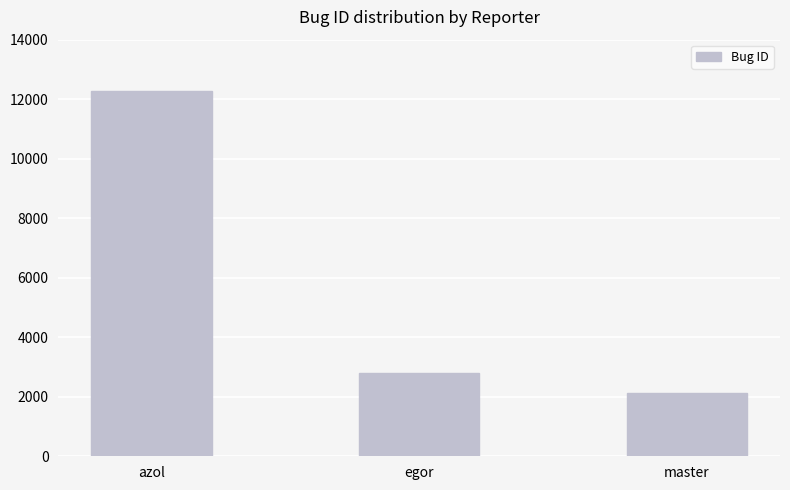

Reading left to right, what are all the values shown in this chart?

azol=12276	egor=2788	master=2134